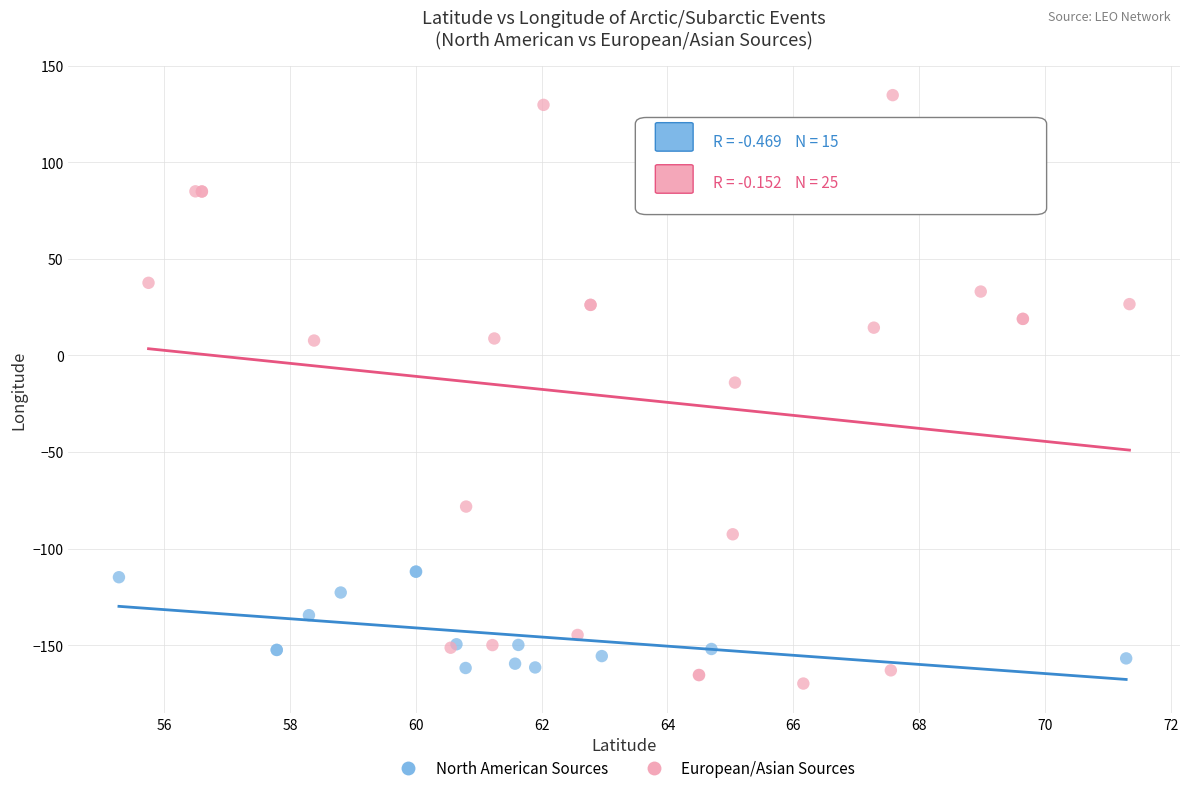

Which series has the largest Y range (max minus min)?

European/Asian Sources